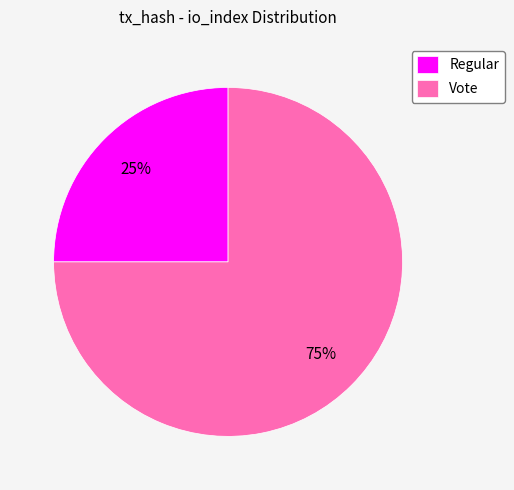

Combined, do Regular and Vote account for over 50%?

Yes